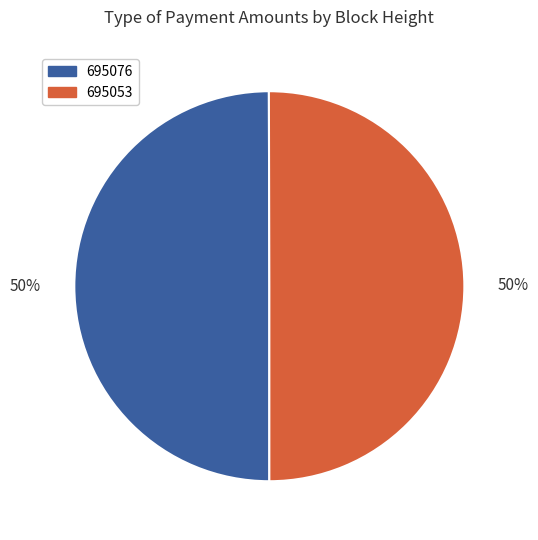

Do 695076 and 695053 together represent more than half of the pie?

Yes